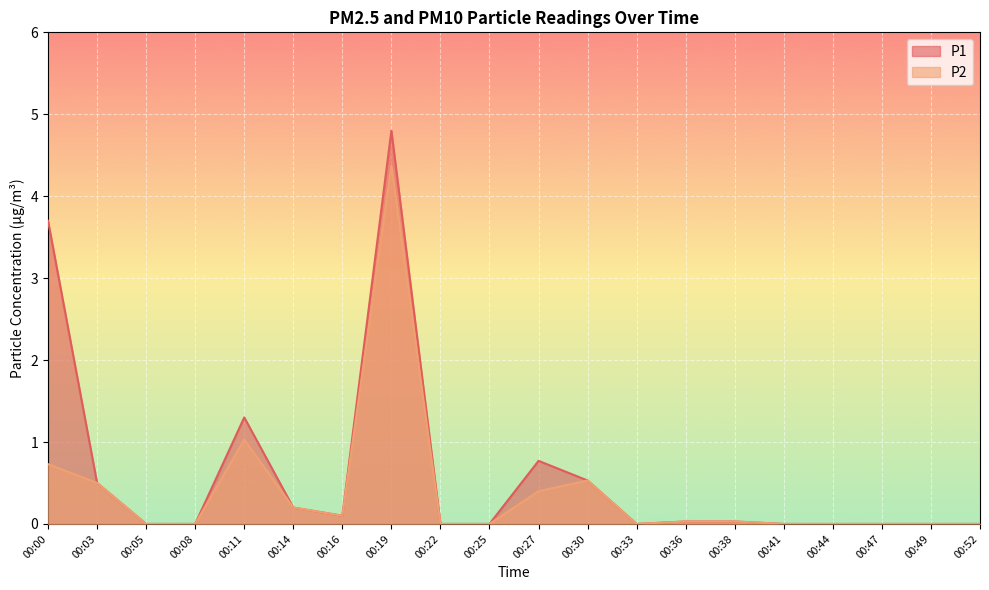

True or false: P2 and P1 cross at least once.

False